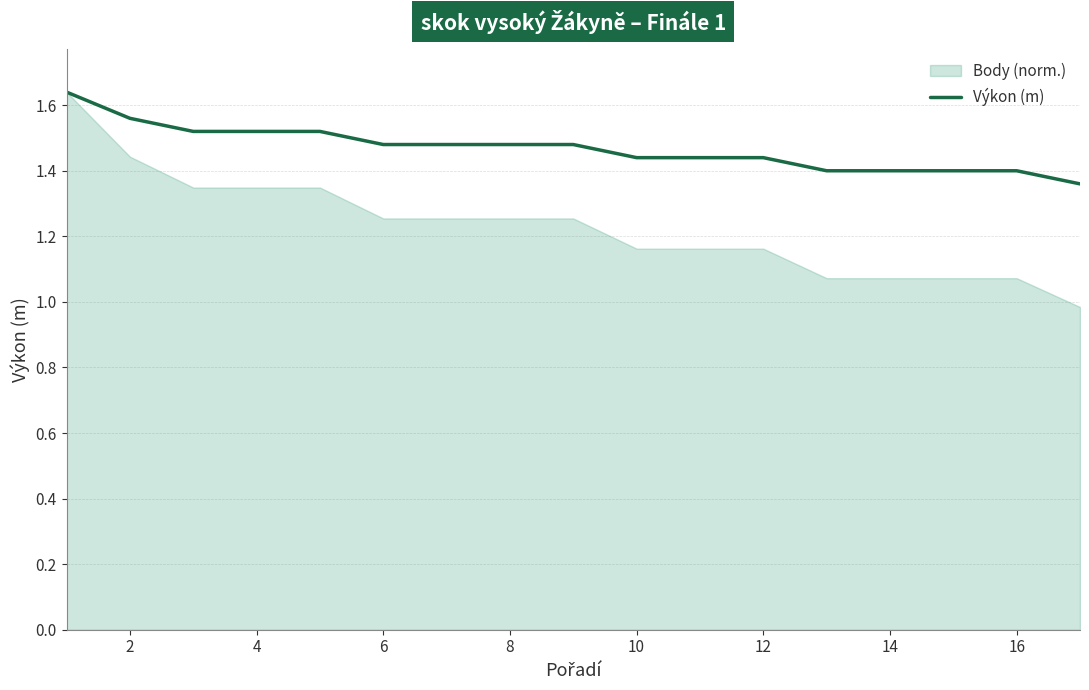

Is it true that Výkon (m) equals 0.3 at 14?

False